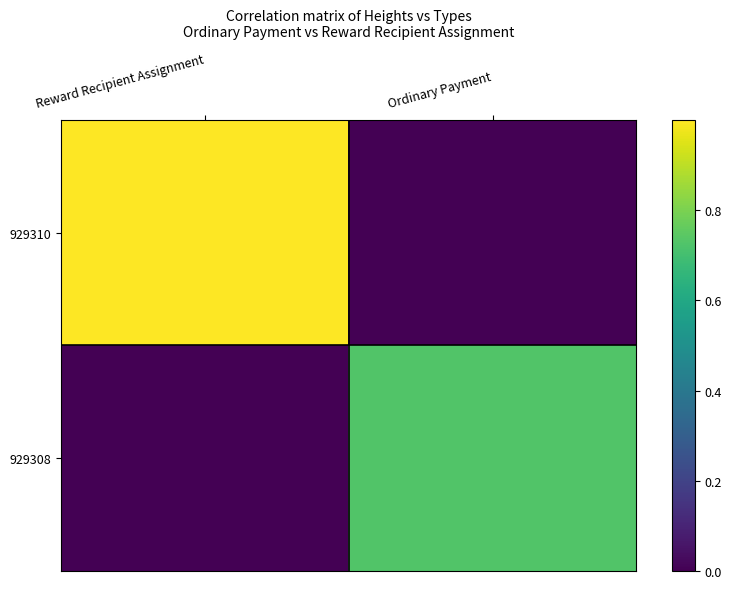

Reading left to right, list all the values displayed in this chart.

929310: Reward Recipient Assignment=1.0	Ordinary Payment=0.0
929308: Reward Recipient Assignment=0.0	Ordinary Payment=0.7